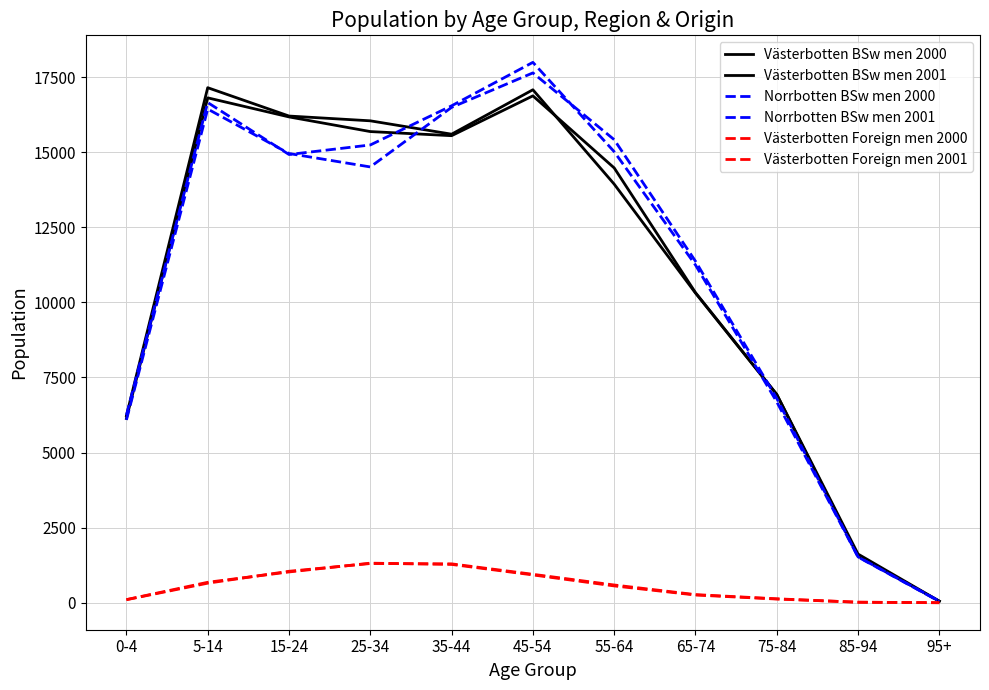

What is the approximate value of Norrbotten BSw men 2001 at 5-14?

16439